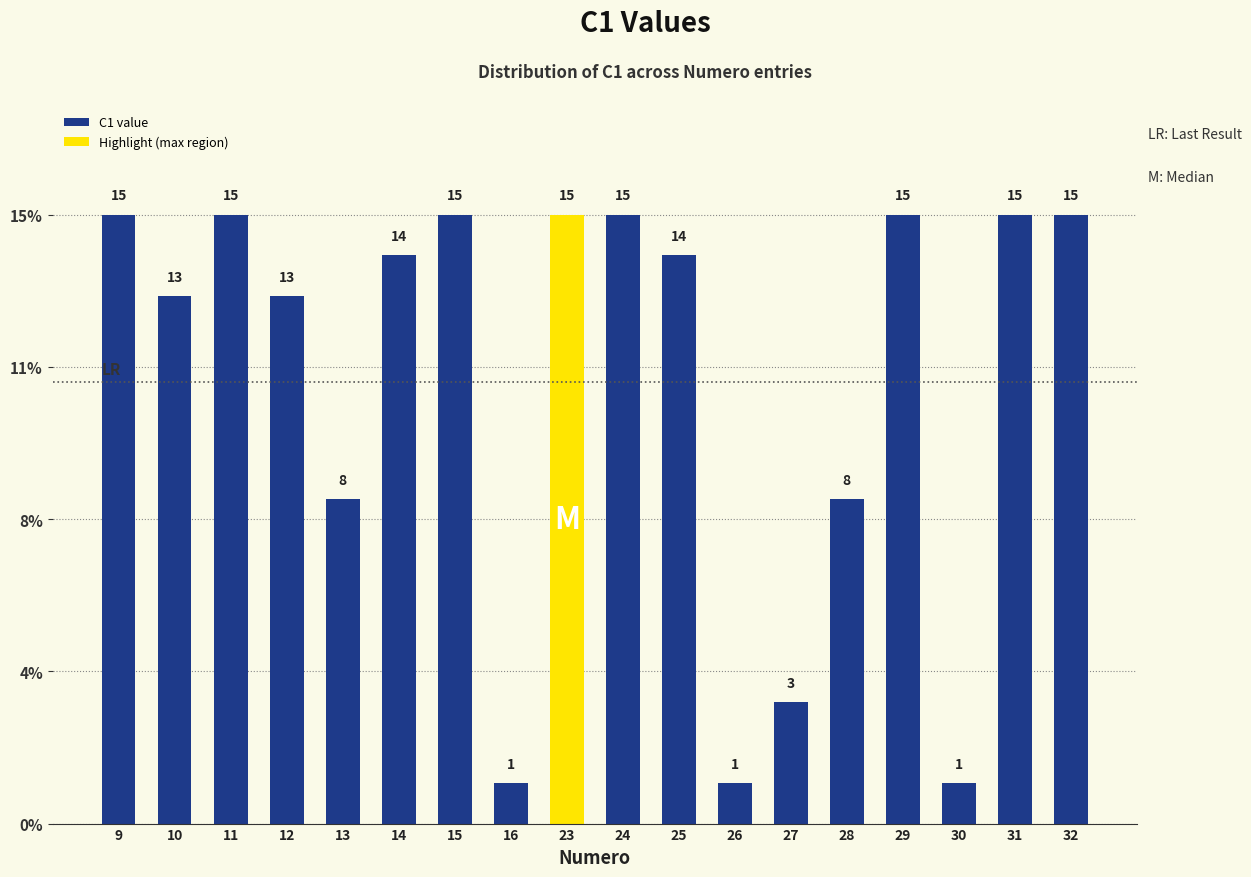

Reading right to left, what are all the values shown in this chart?

15	15	1	15	8	3	1	14	15	15	1	15	14	8	13	15	13	15